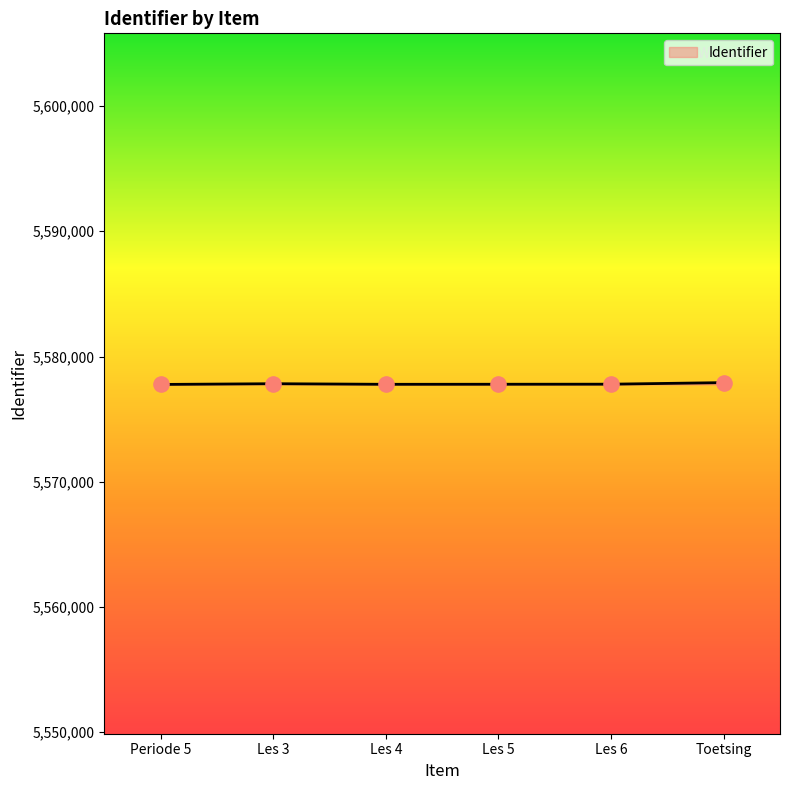

What is the ratio of the value at Periode 5 to the value at Les 5?

1.0